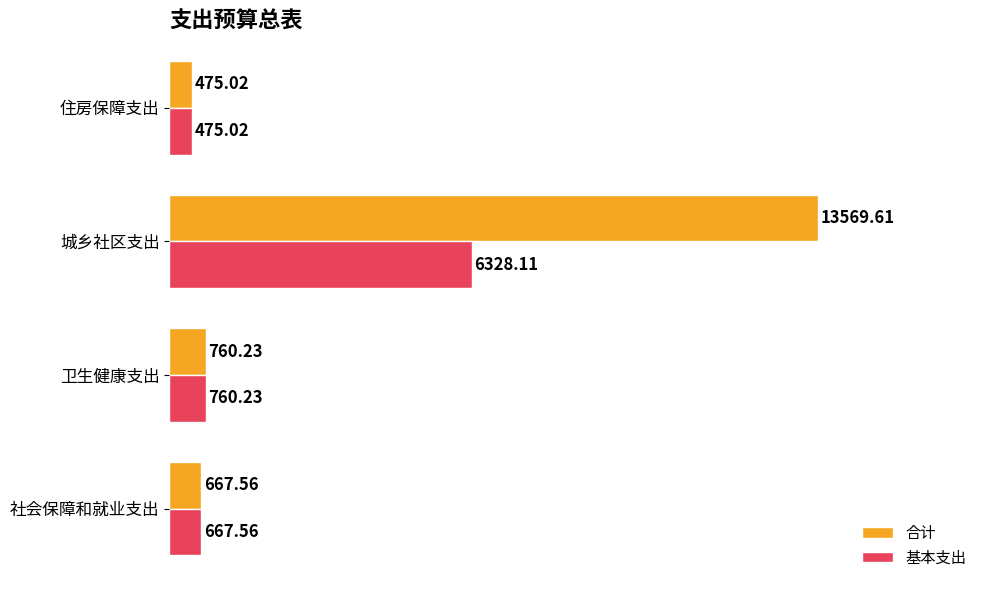

At which label does 基本支出 reach its minimum?

住房保障支出